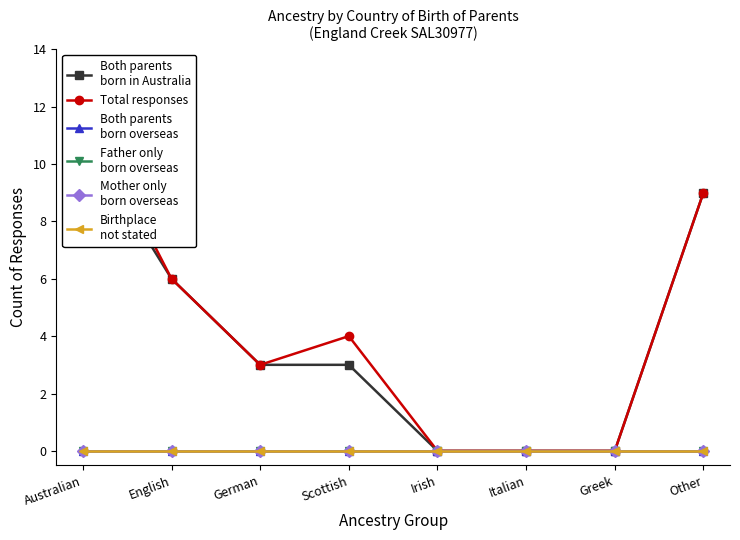

The value of Father only
born overseas at Other is 0. True or false?

True